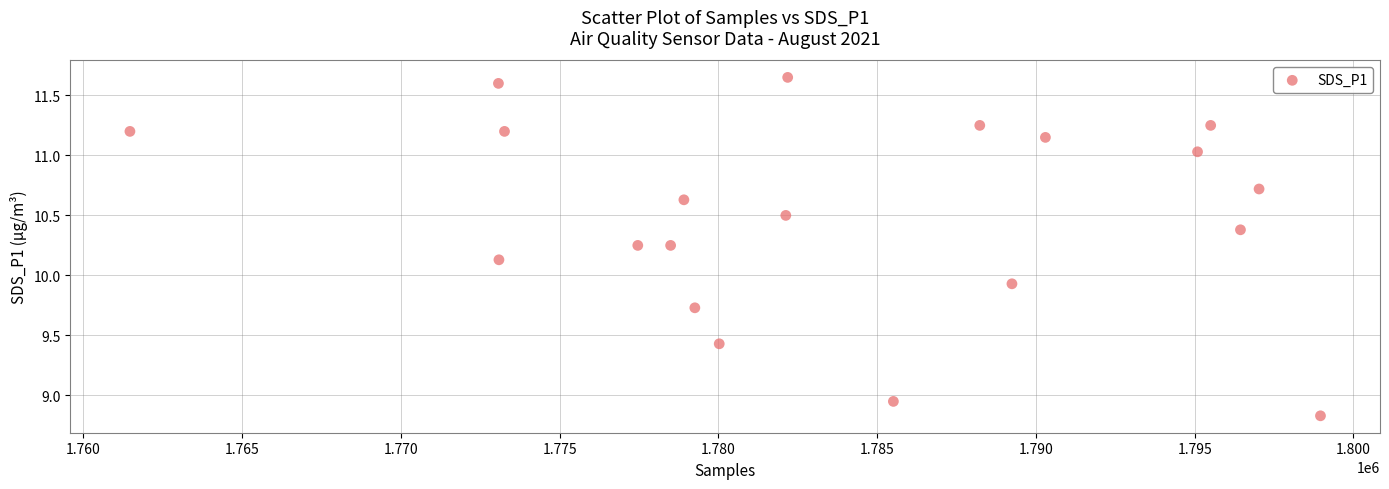

What is the range of X values (max minus min)?

37496.0